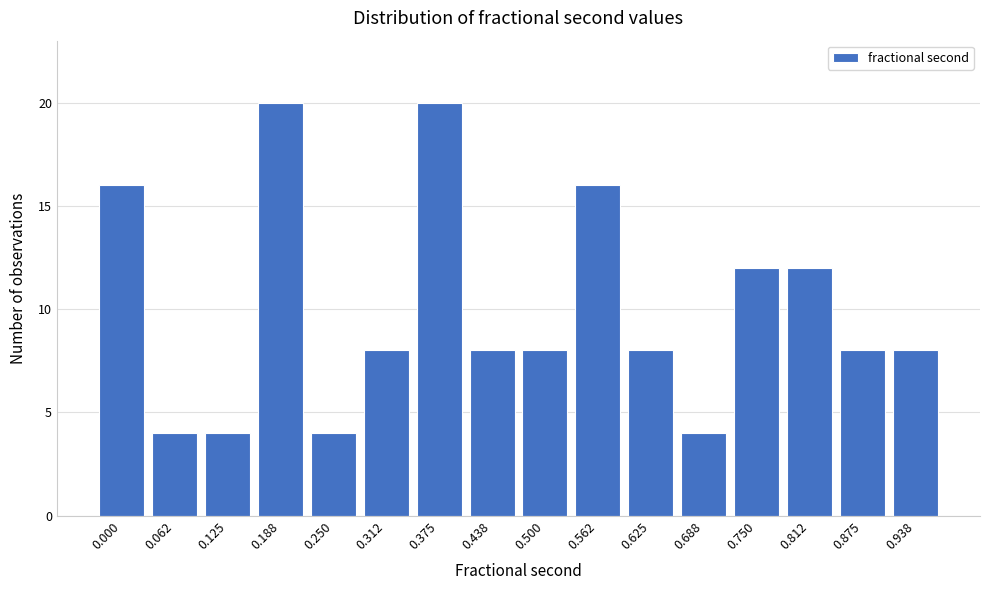

Reading left to right, transcribe all the data shown in this chart.

16	4	4	20	4	8	20	8	8	16	8	4	12	12	8	8